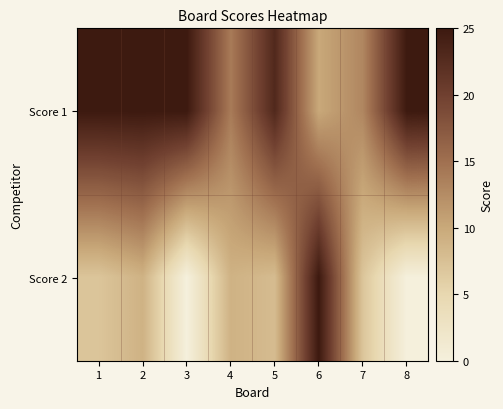

At which category is the sum across all series the highest?

6